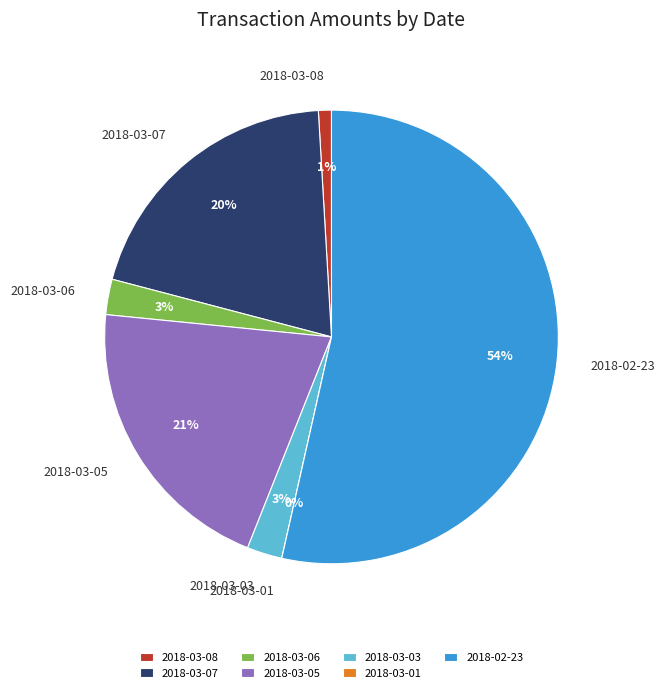

To the nearest percent, what portion does 2018-03-03 represent?

3%